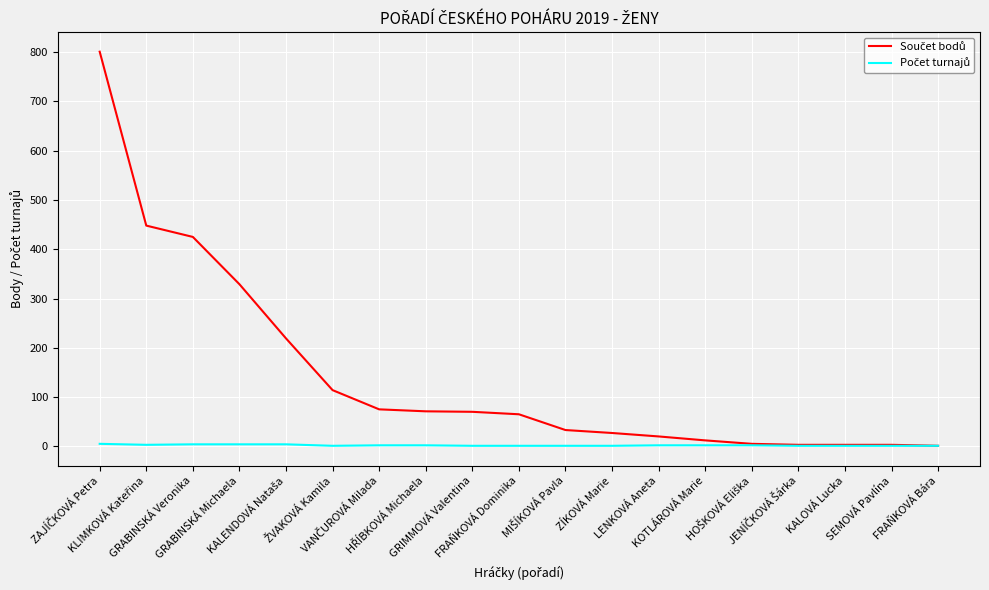

What is the maximum value shown in the chart?

801